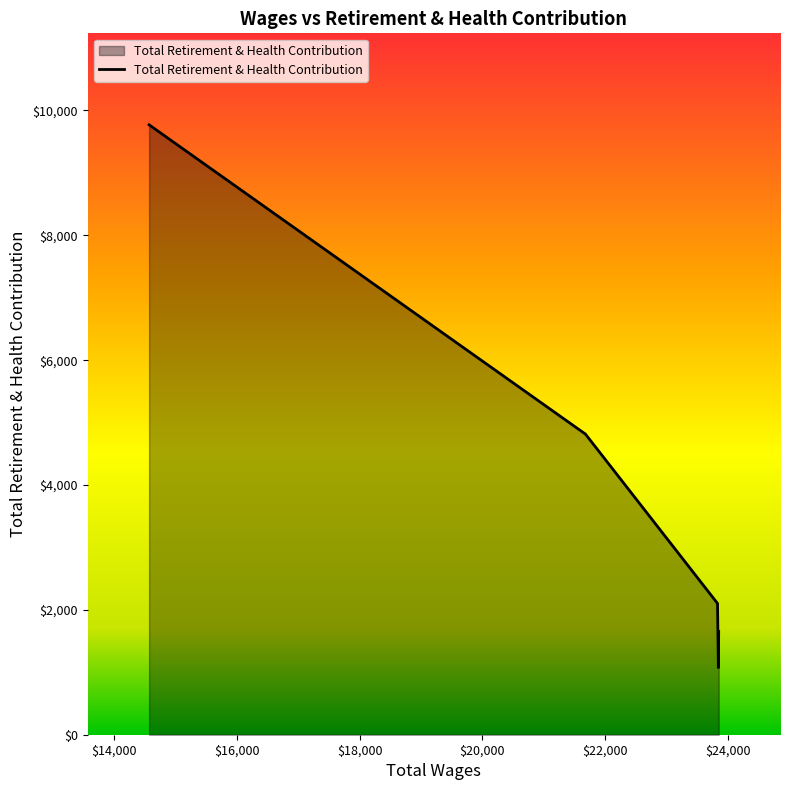

What is the sum of all values?

19413